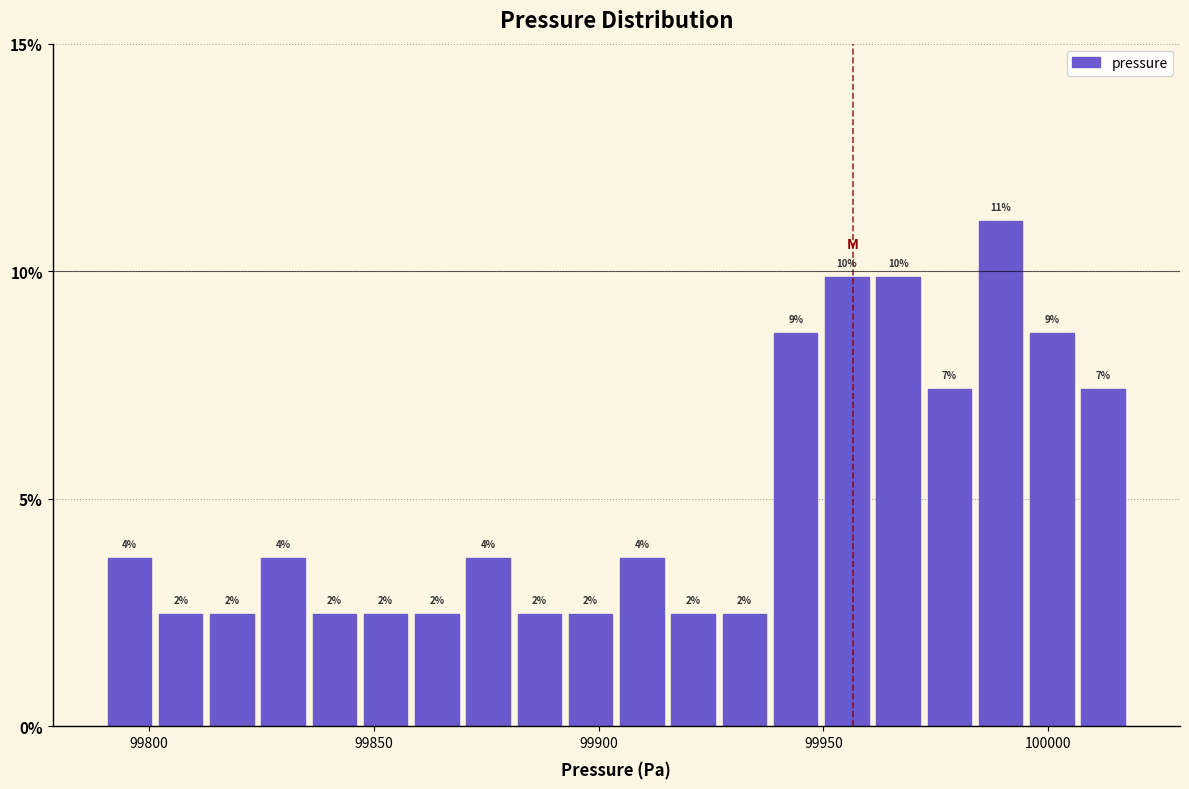

Read against the x-axis, roughly where is the centre of the tallest bar?

99990